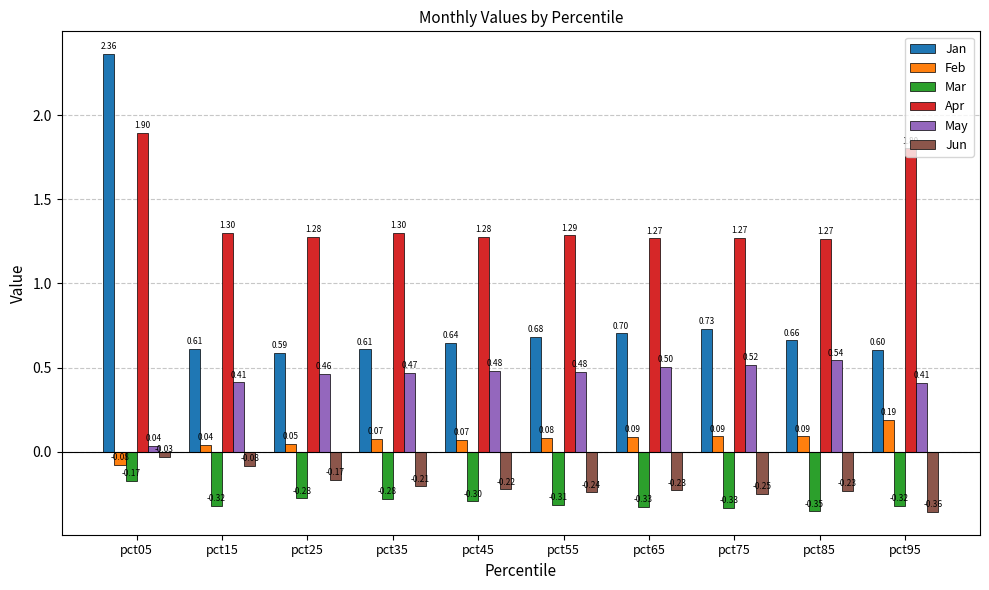

Is it true that Jan equals 1.0 at pct75?

False